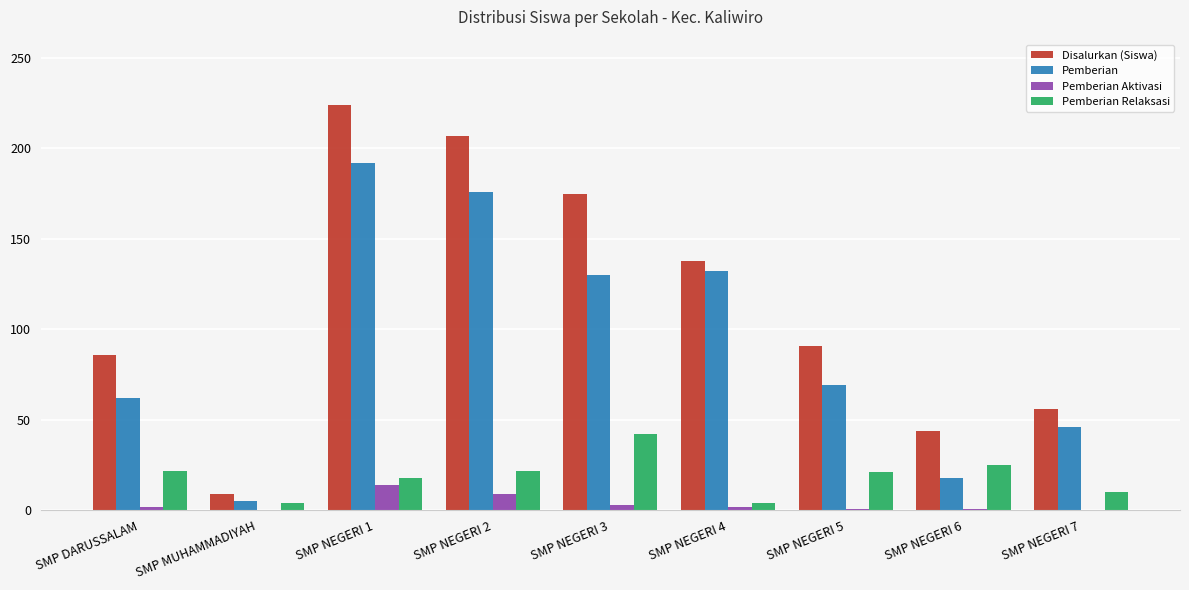

Which category has the highest value across all series?

SMP NEGERI 1